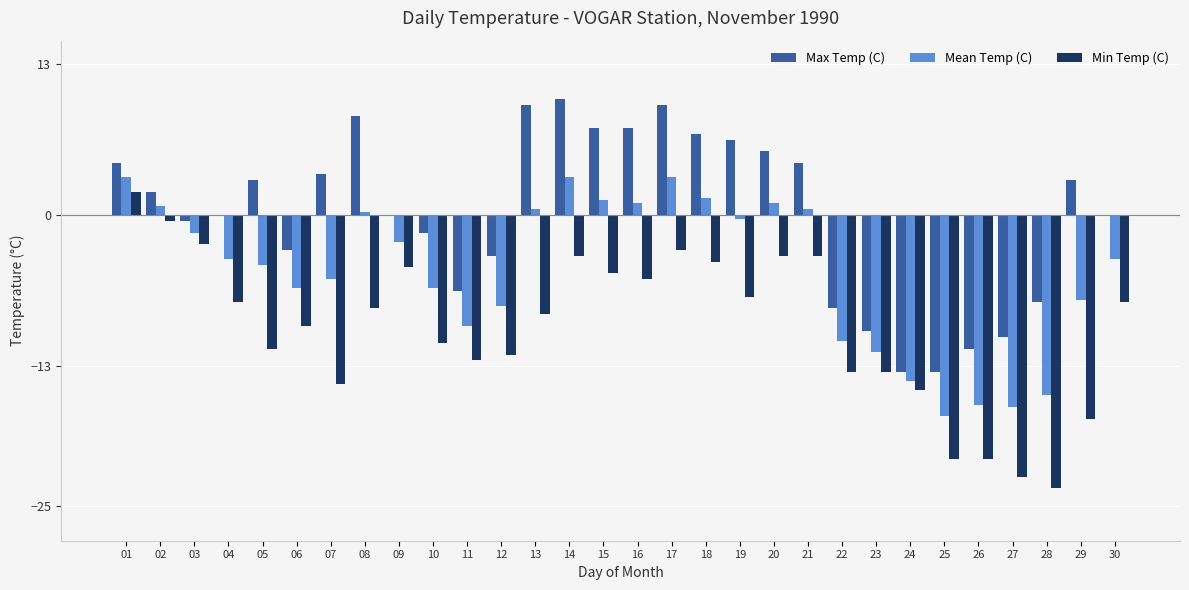

Are the bars grouped side by side (vs. stacked)?

Yes